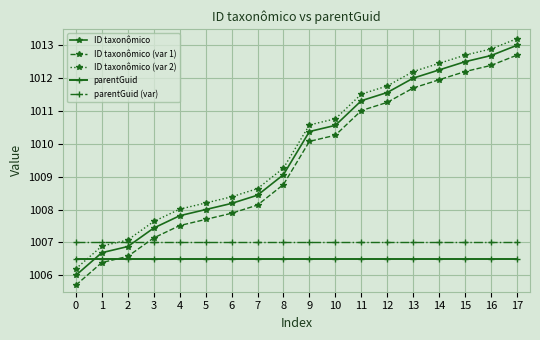

The value of ID taxonômico (var 2) at 15 is 1012.7. True or false?

True